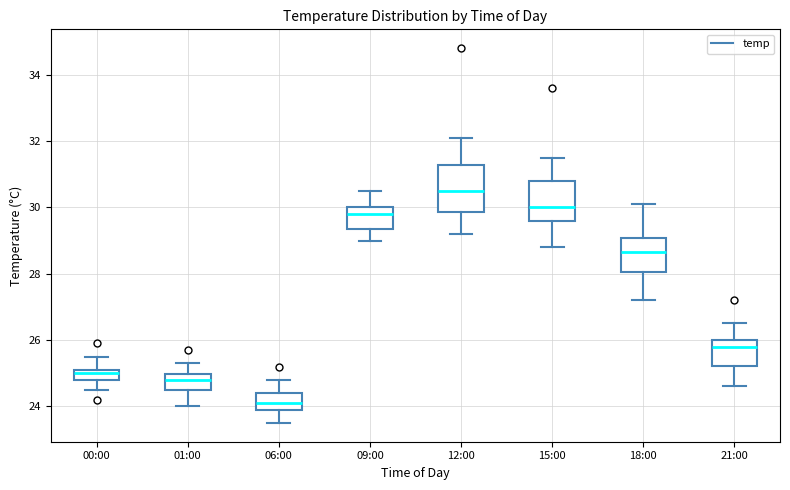

Reading left to right, transcribe this box plot: for each box, give where its median line is, the range the box spans, and where its two whiskers end, as read against the y-axis. The values are not printed on the chart, so give them approximately, as read against the axis.

00:00: median 25.0, box 24.8 to 25.2, whiskers 24.6 to 25.6
01:00: median 24.8, box 24.6 to 25.0, whiskers 24.0 to 25.4
06:00: median 24.2, box 24.0 to 24.4, whiskers 23.6 to 24.8
09:00: median 29.8, box 29.4 to 30.0, whiskers 29.0 to 30.6
12:00: median 30.6, box 29.8 to 31.2, whiskers 29.2 to 32.2
15:00: median 30.0, box 29.6 to 30.8, whiskers 28.8 to 31.6
18:00: median 28.6, box 28.0 to 29.0, whiskers 27.2 to 30.2
21:00: median 25.8, box 25.2 to 26.0, whiskers 24.6 to 26.6